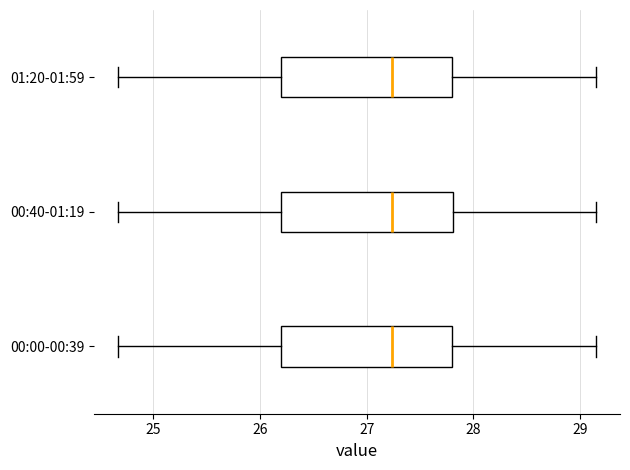

Where does the left whisker of the box for 00:40-01:19 end on the x-axis? The values are not printed on the chart, so give them approximately, as read against the axis.

24.7